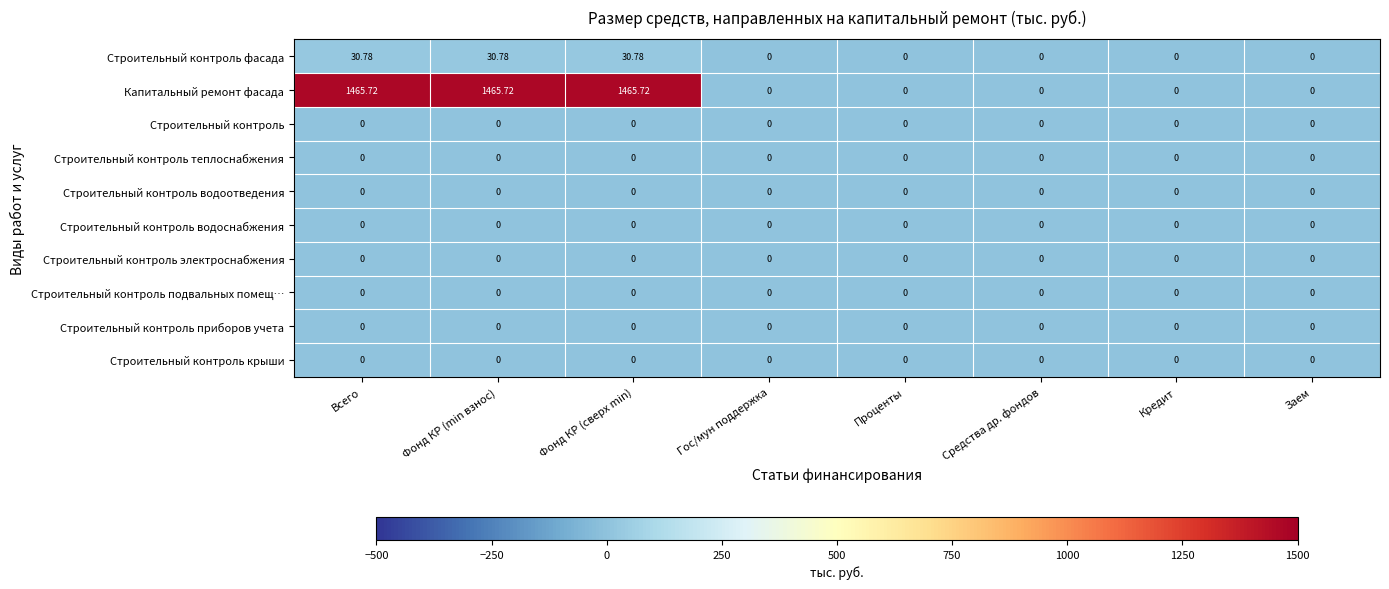

What is the greatest value displayed?

1465.7